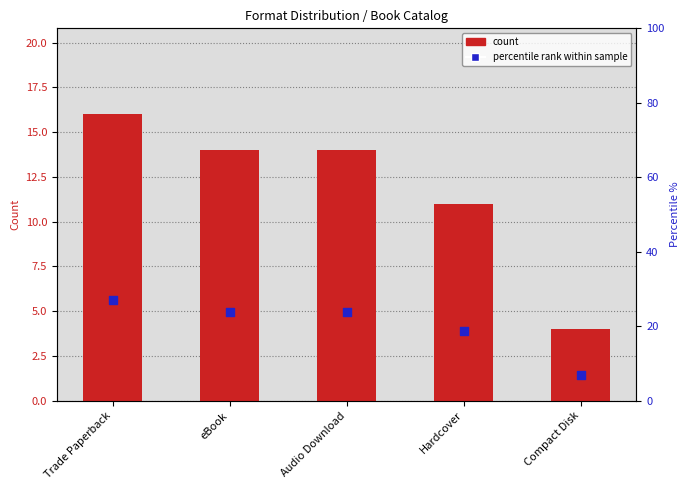

Which series has the widest spread of Y values?

percentile rank within sample